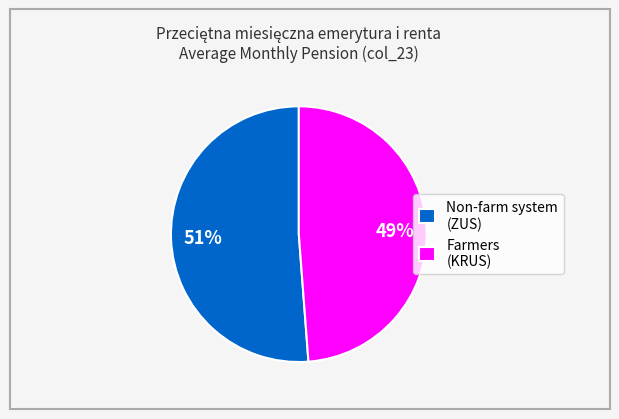

Approximately how many times larger is the value at Farmers (KRUS) compared to Non-farm system (ZUS)?

1.0